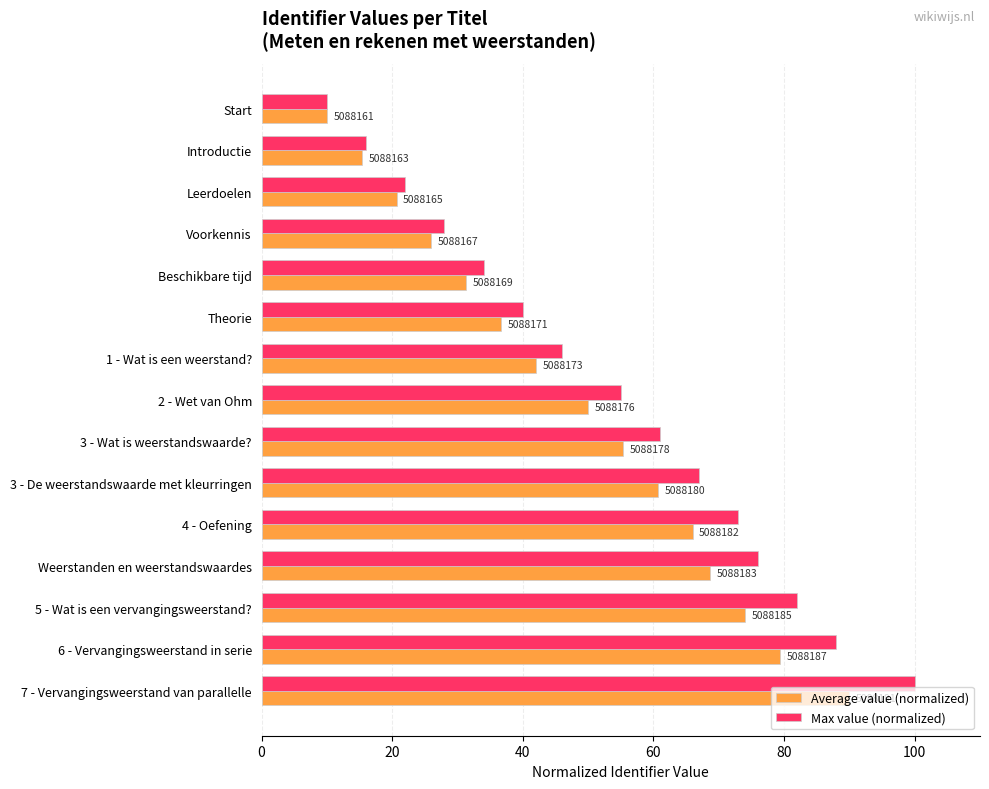

Reading right to left, list all the values displayed in this chart.

Average value (normalized): 90.0	79.3	74.0	68.7	66.0	60.7	55.3	50.0	42.0	36.7	31.3	26.0	20.7	15.3	10.0
Max value (normalized): 100.0	88.0	82.0	76.0	73.0	67.0	61.0	55.0	46.0	40.0	34.0	28.0	22.0	16.0	10.0